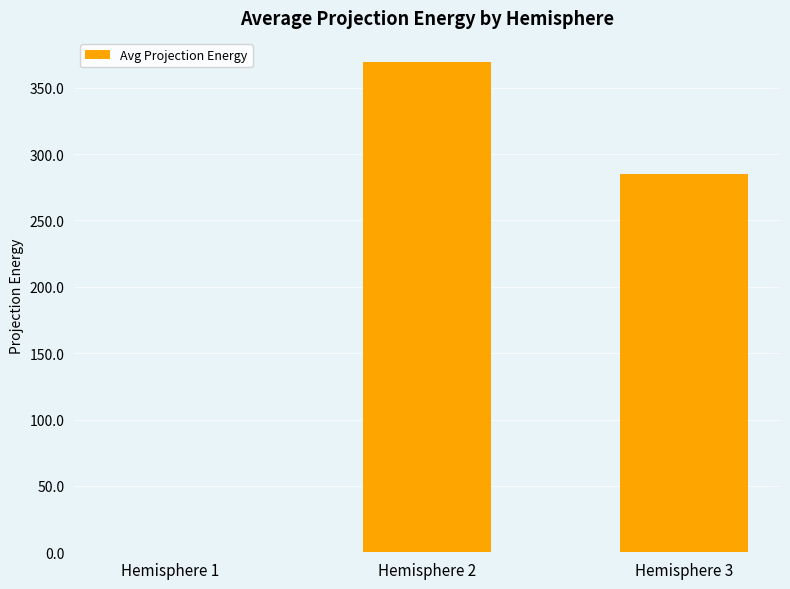

How many data points does each series have?

3